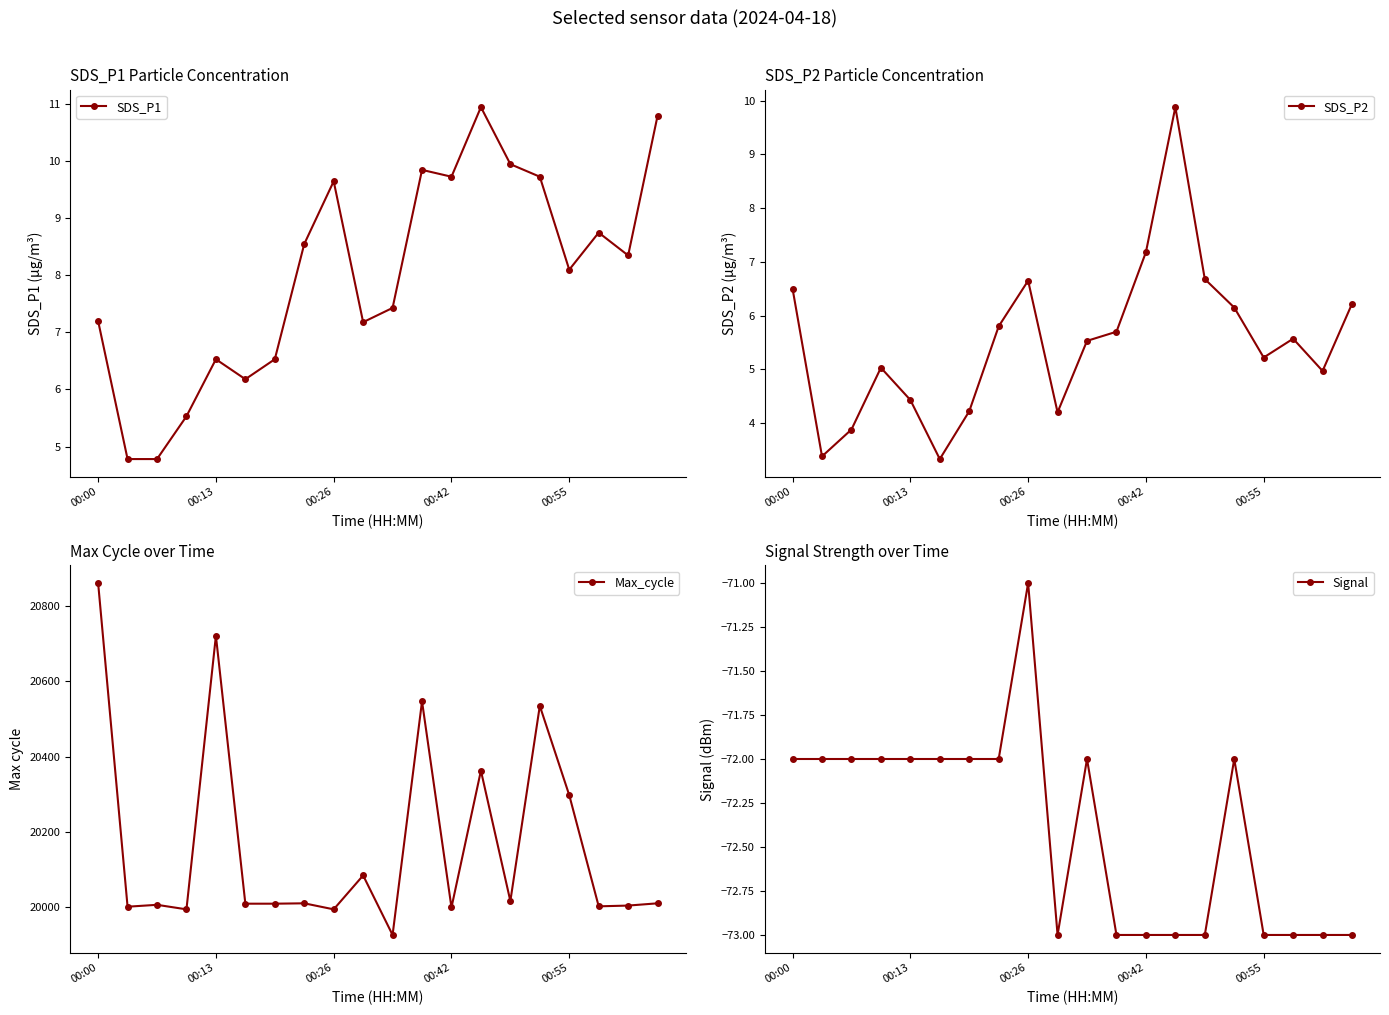

Rank the series by their maximum value, from lowest to highest.

Signal, SDS_P2, SDS_P1, Max_cycle